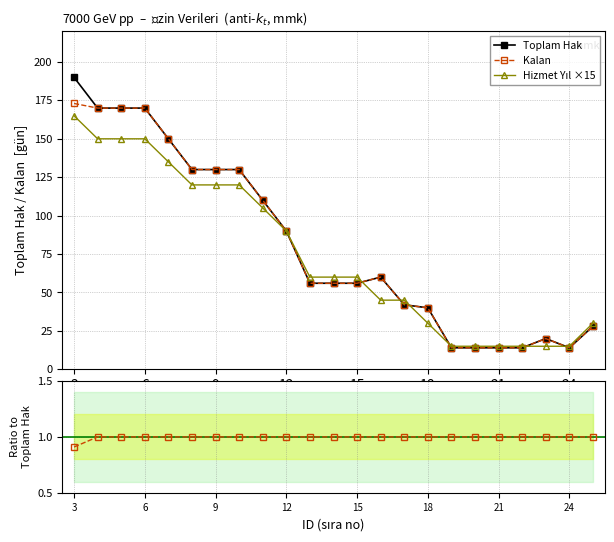

True or false: Toplam Hak has more than 0 points higher than both neighbors.

True